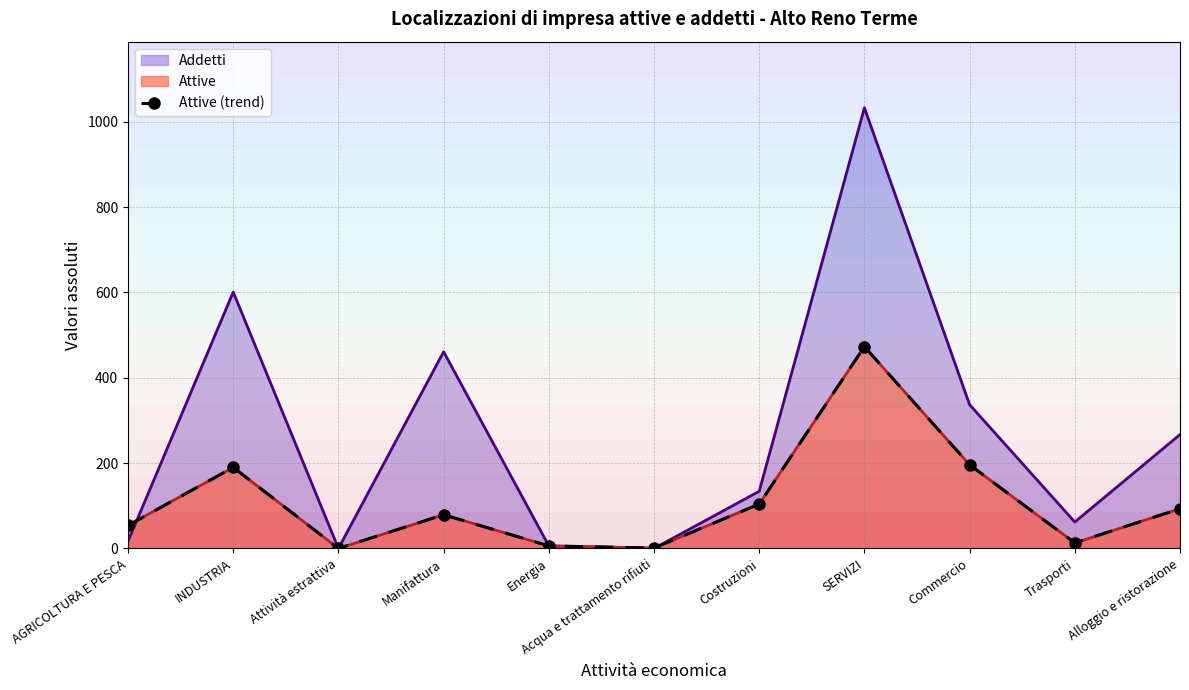

What is the label of the 6th point from the right?

Acqua e trattamento rifiuti